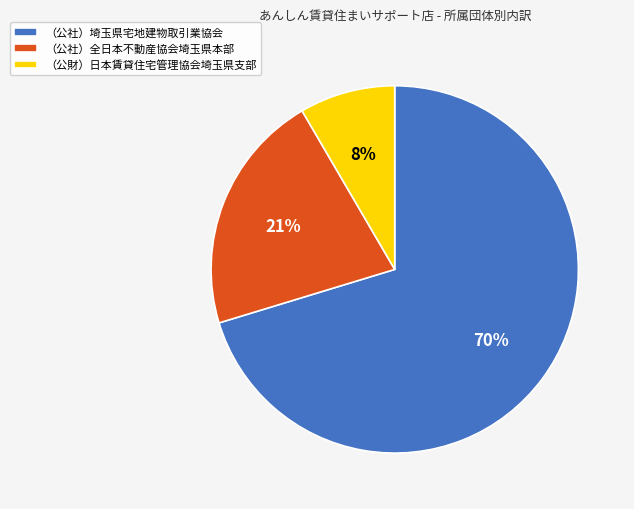

Do （公社）埼玉県宅地建物取引業協会 and （公社）全日本不動産協会埼玉県本部 together represent more than half of the pie?

Yes